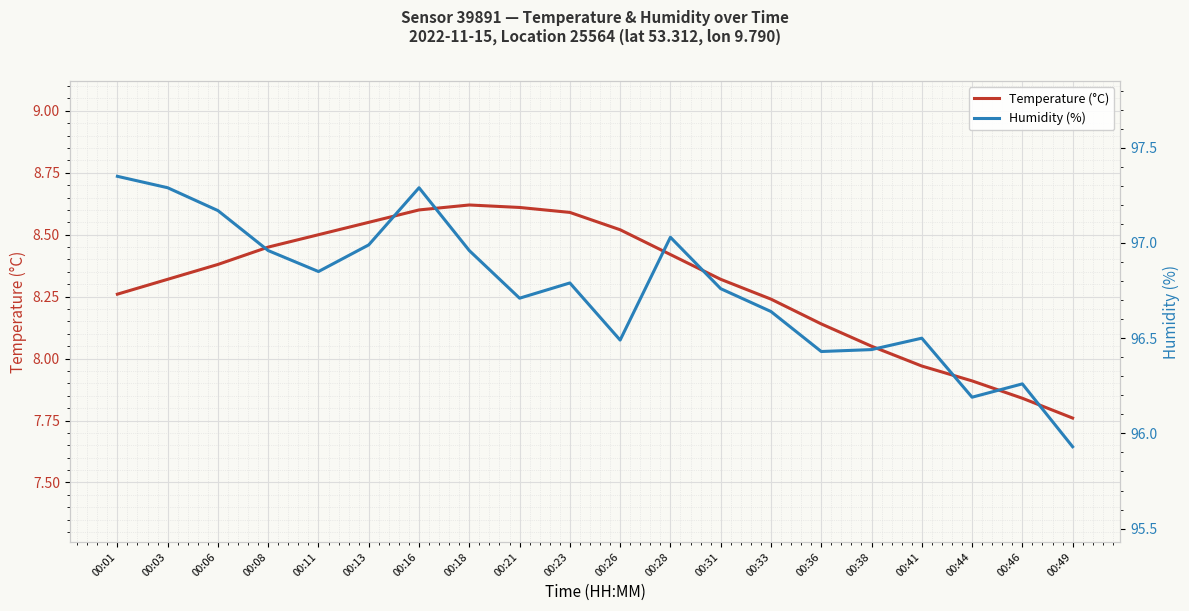

What is the approximate value of Humidity (%) at 00:06?

97.2